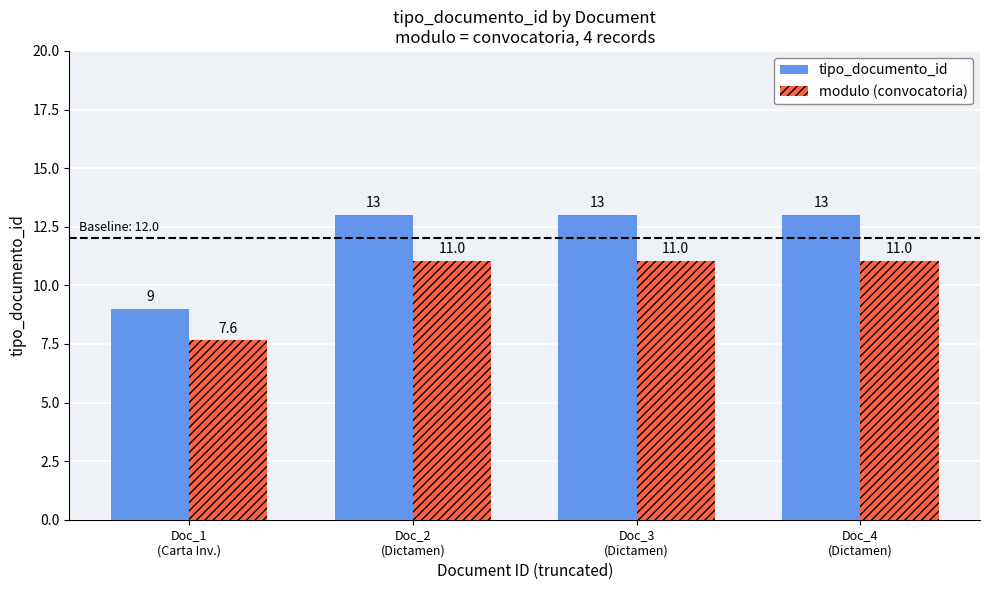

What is the sum of the tipo_documento_id values at Doc_3
(Dictamen) and Doc_2
(Dictamen)?

26.0